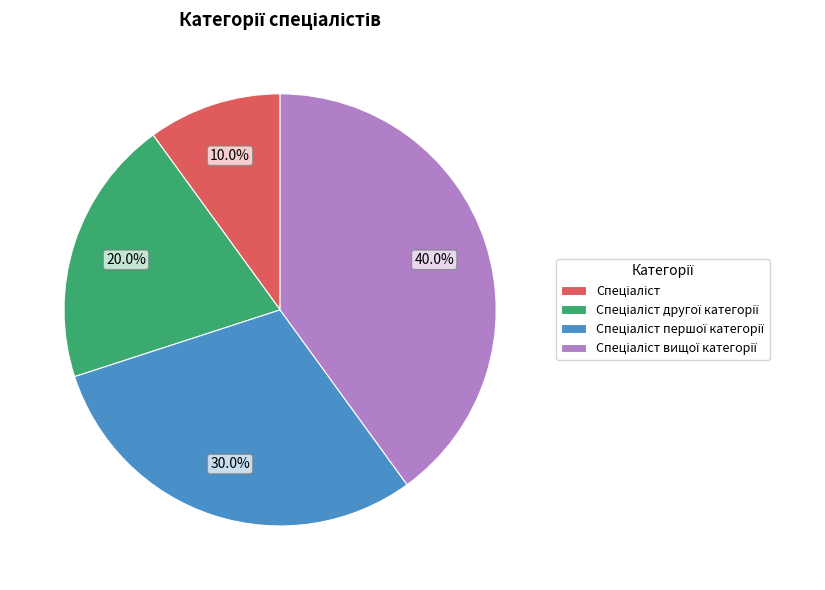

Is there any slice that represents more than half of the pie?

No